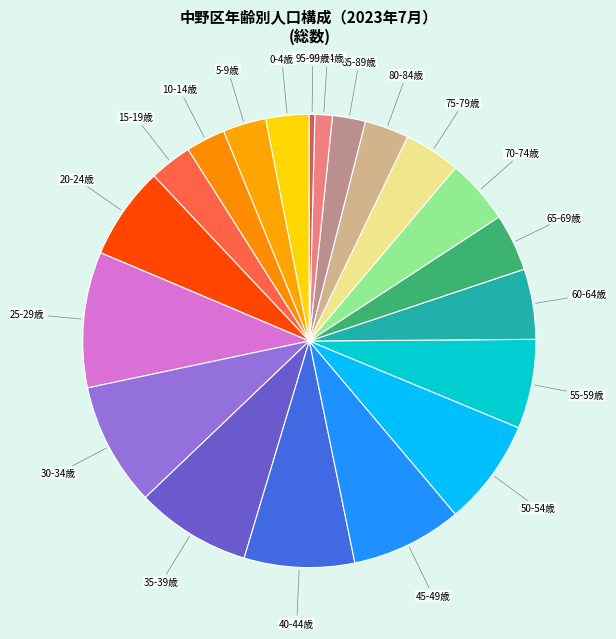

How many slices are in this pie chart?

20